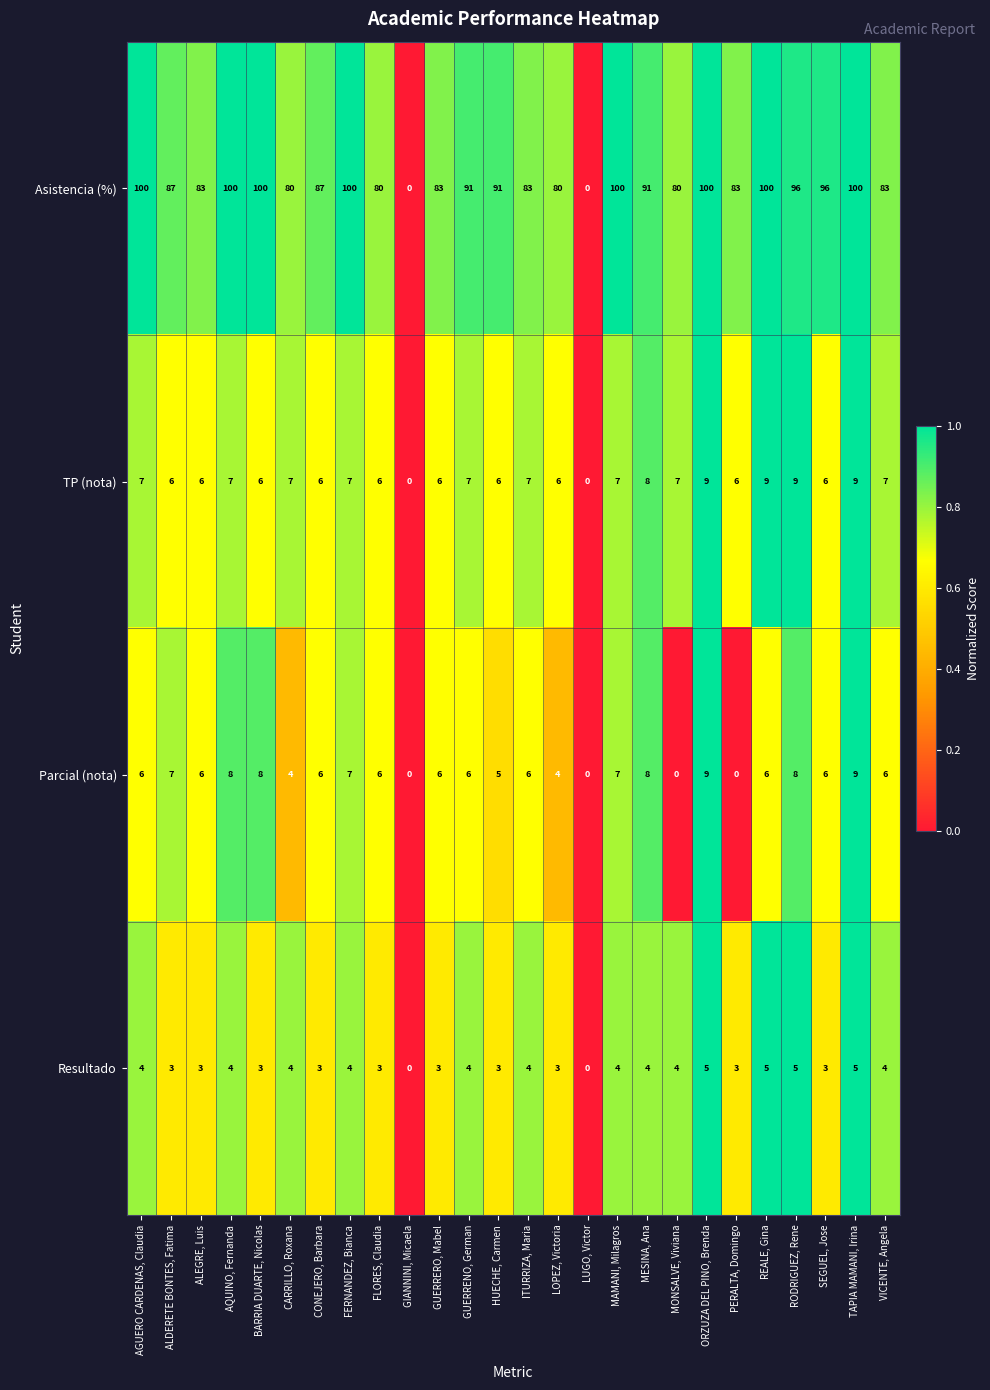

The value of Parcial (nota) at ALEGRE, Luis is 0.7. True or false?

True